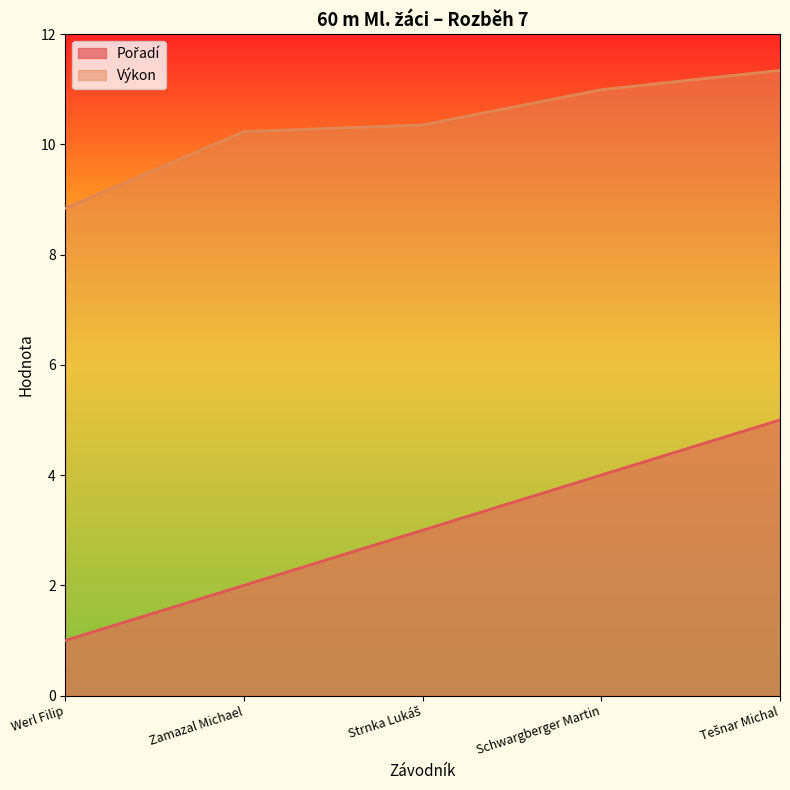

What is the total value across all series at Tešnar Michal?

16.3